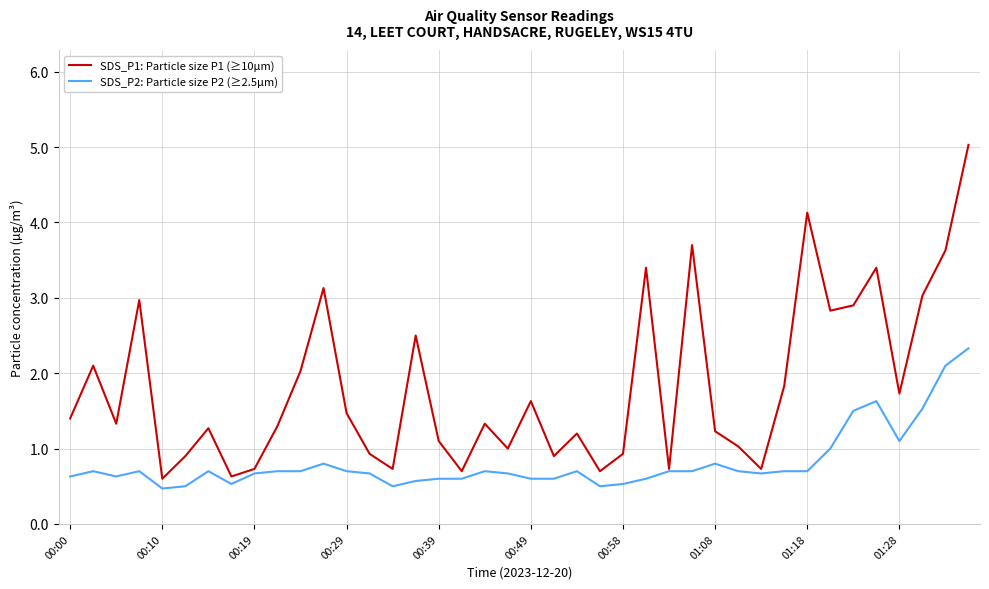

What is the smallest value displayed?

0.5